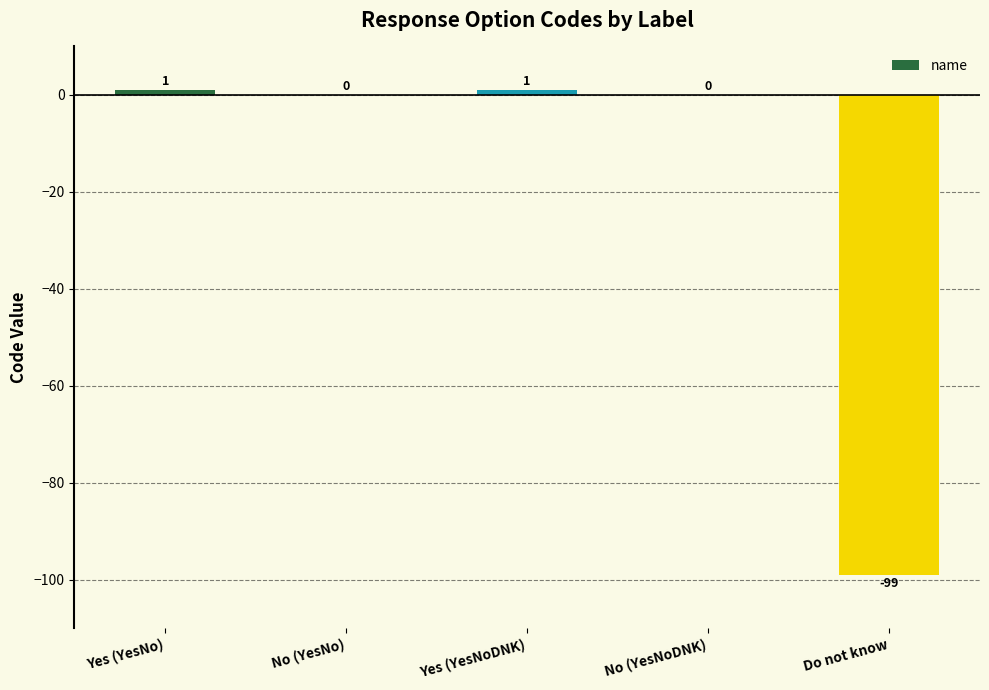

Reading left to right, what are all the values shown in this chart?

1	0	1	0	-99